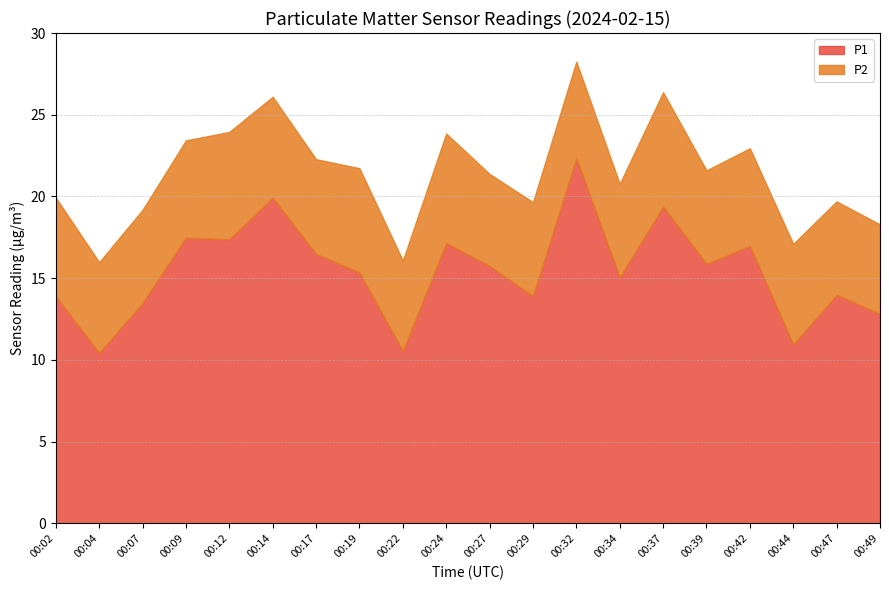

True or false: P2 and P1 cross at least once.

False